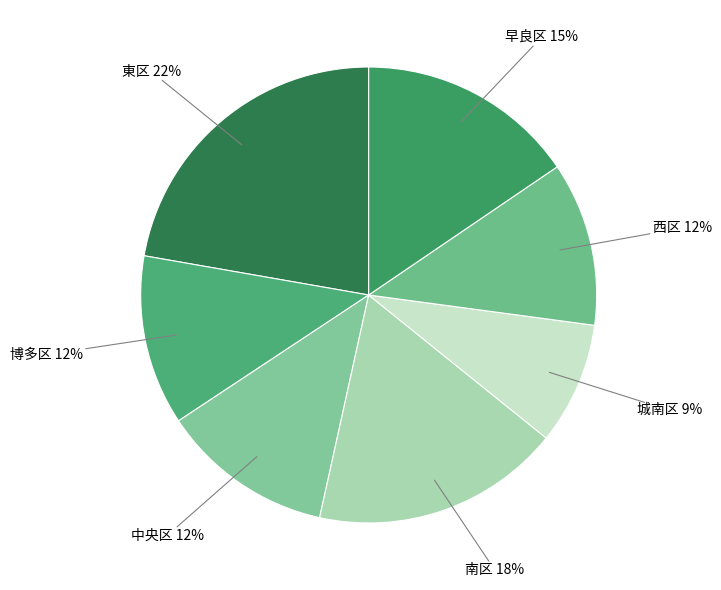

What is the smallest slice in the pie chart?

城南区